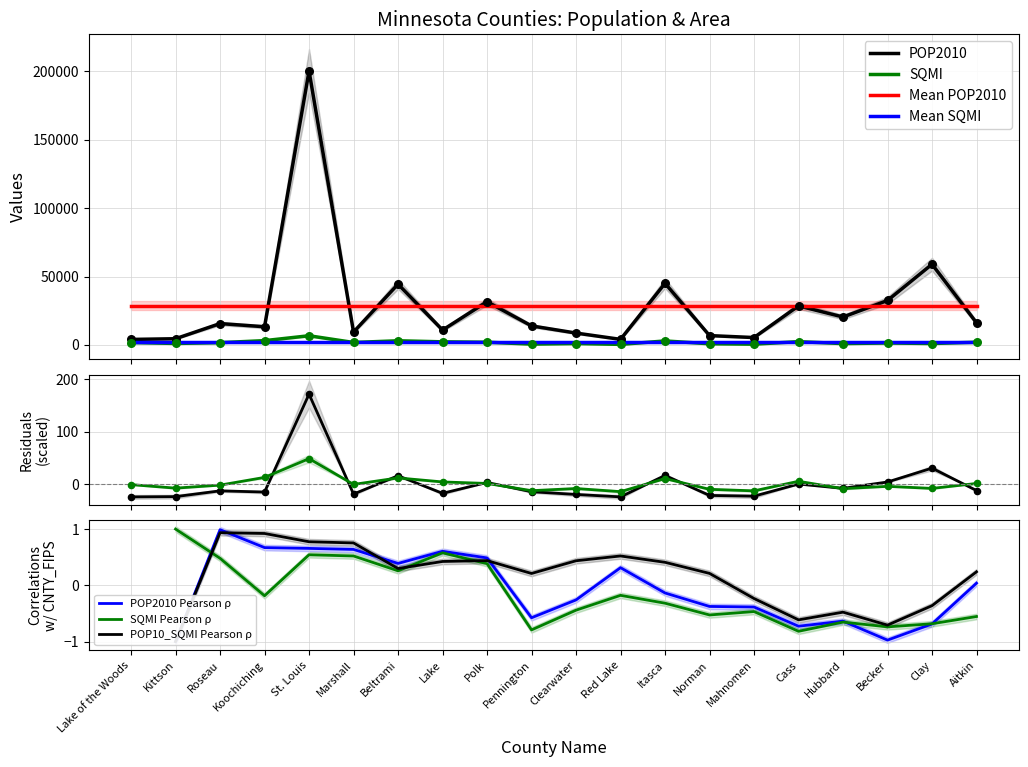

What is the total value across all series at Hubbard?

21427.6